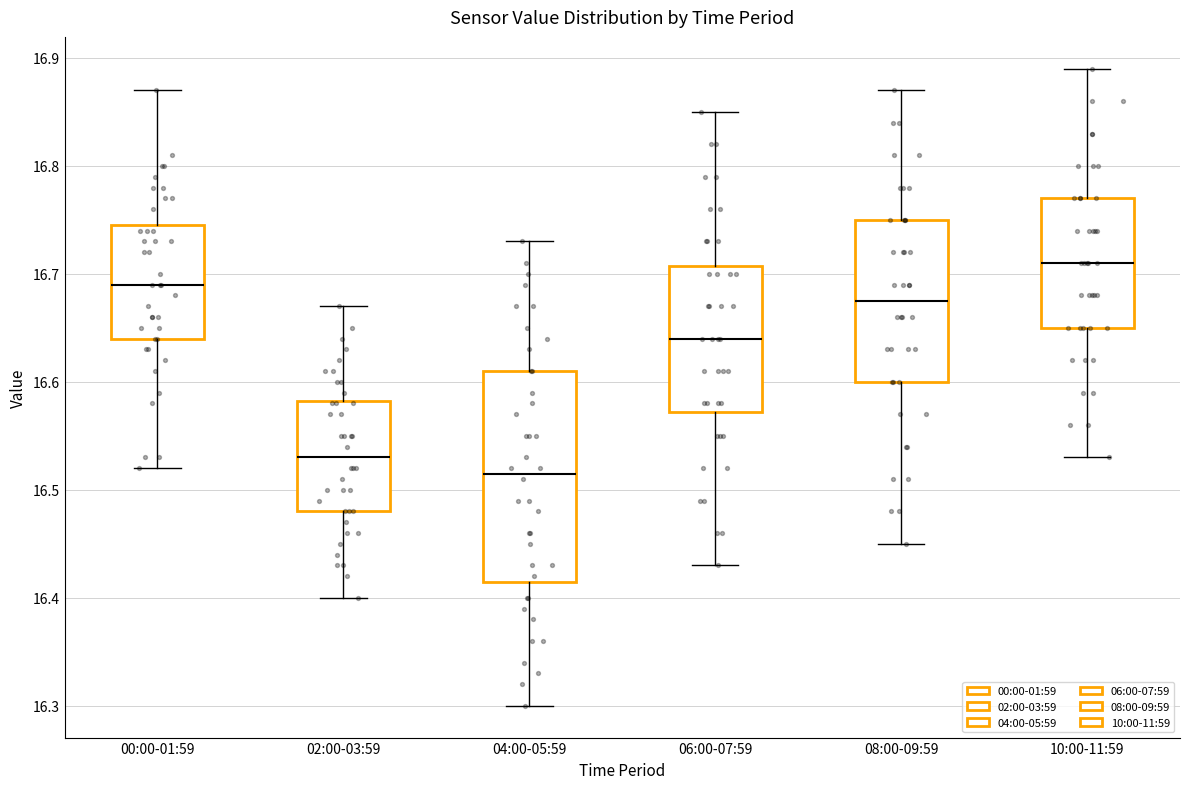

Reading left to right, transcribe this box plot: for each box, give where its median line is, the range the box spans, and where its two whiskers end, as read against the y-axis. The values are not printed on the chart, so give them approximately, as read against the axis.

00:00-01:59: median 16.69, box 16.64 to 16.75, whiskers 16.52 to 16.87
02:00-03:59: median 16.53, box 16.48 to 16.58, whiskers 16.40 to 16.67
04:00-05:59: median 16.52, box 16.42 to 16.61, whiskers 16.30 to 16.73
06:00-07:59: median 16.64, box 16.57 to 16.71, whiskers 16.43 to 16.85
08:00-09:59: median 16.68, box 16.60 to 16.75, whiskers 16.45 to 16.87
10:00-11:59: median 16.71, box 16.65 to 16.77, whiskers 16.53 to 16.89